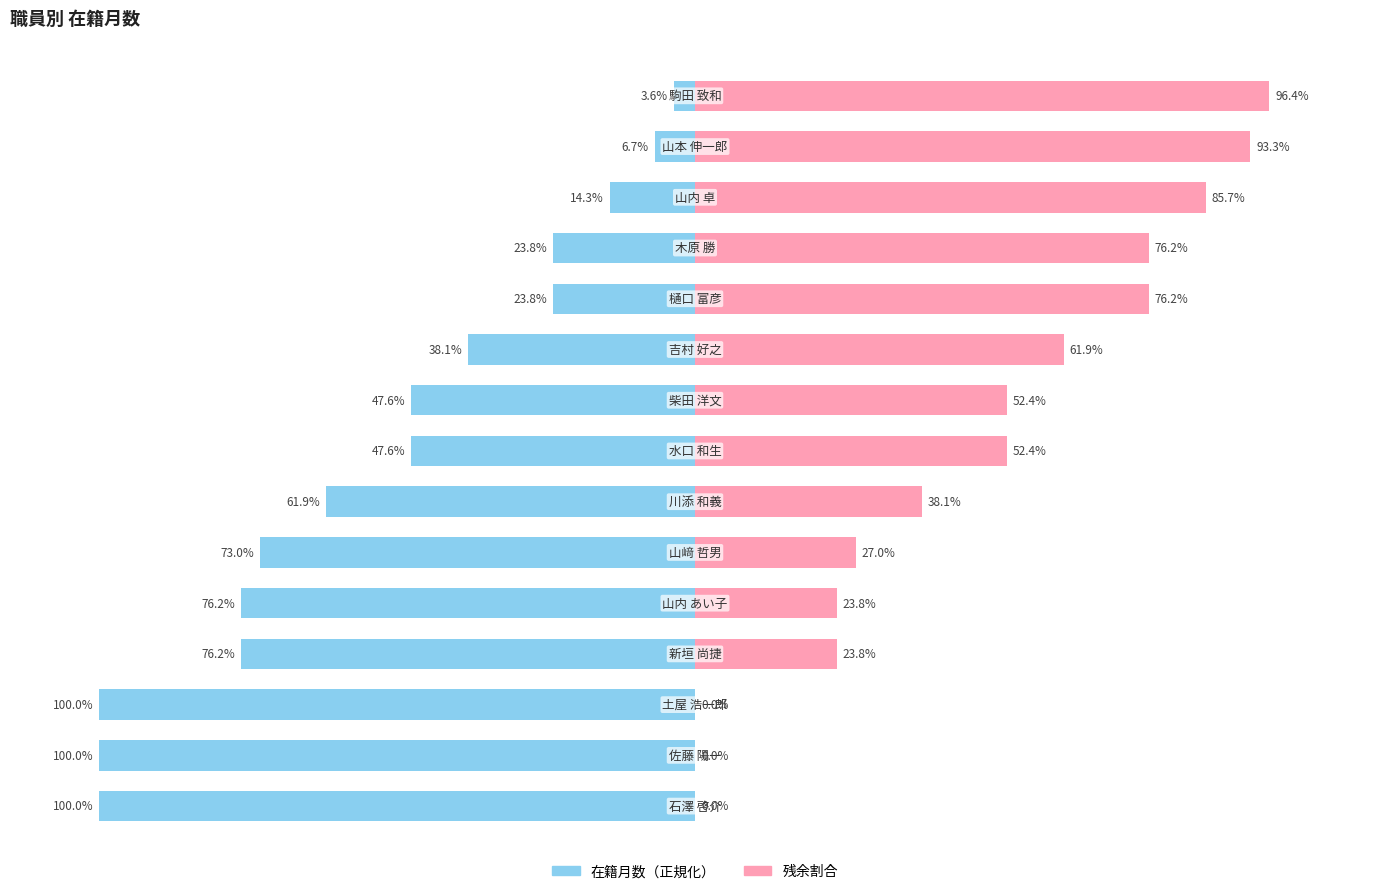

What is the value of the 残余割合（右） bar at the 4th from the left?

23.8